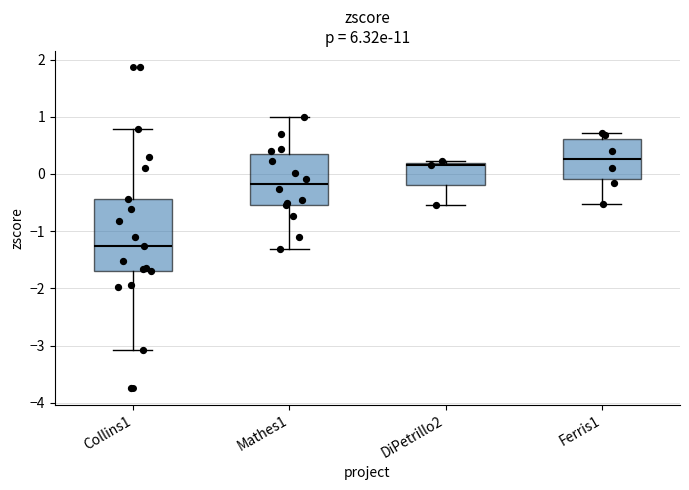

Reading left to right, read every box against the y-axis: the position of its median line, the range the box covers, and the ends of its whiskers. The values are not printed on the chart, so give them approximately, as read against the axis.

Collins1: median -1.3, box -1.7 to -0.4, whiskers -3.1 to 0.8
Mathes1: median -0.2, box -0.5 to 0.4, whiskers -1.3 to 1.0
DiPetrillo2: median 0.2 (just below the box's upper edge), box -0.2 to 0.2, whiskers -0.5 to 0.2 (just above the box's upper edge)
Ferris1: median 0.3, box -0.1 to 0.6, whiskers -0.5 to 0.7